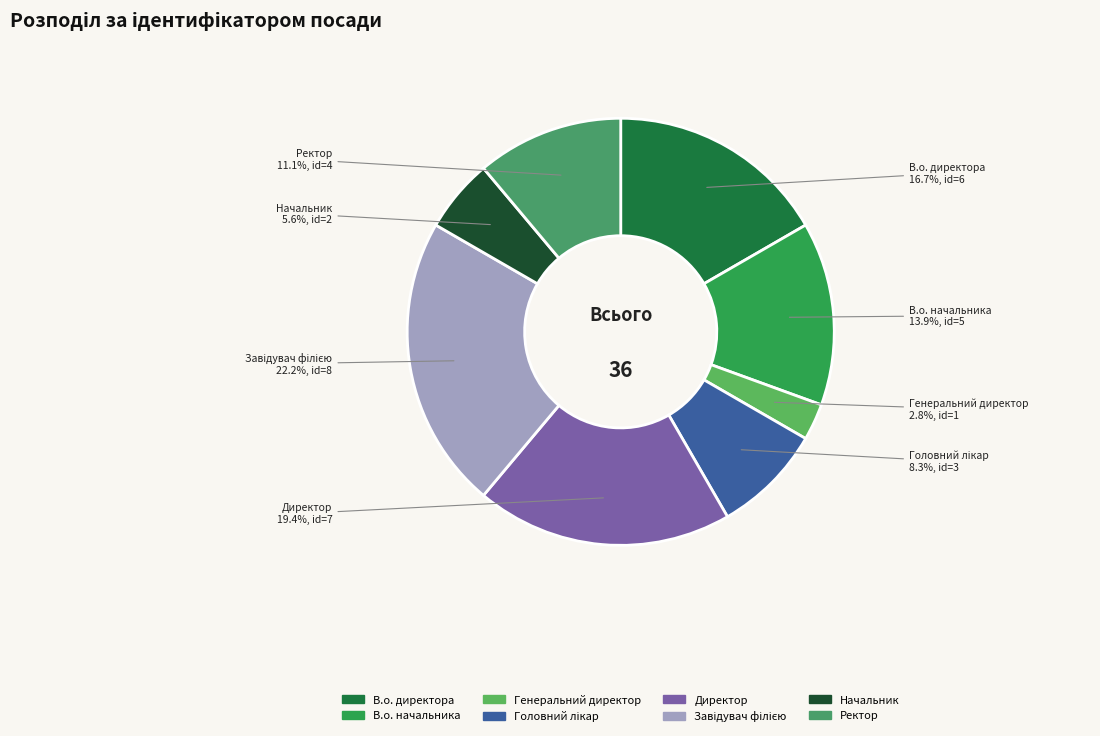

Which category has the smallest portion of the pie?

Генеральний директор